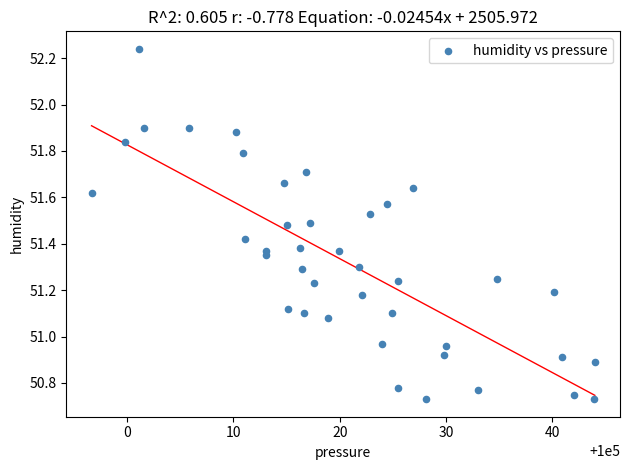

What is the range of X values (max minus min)?

47.3